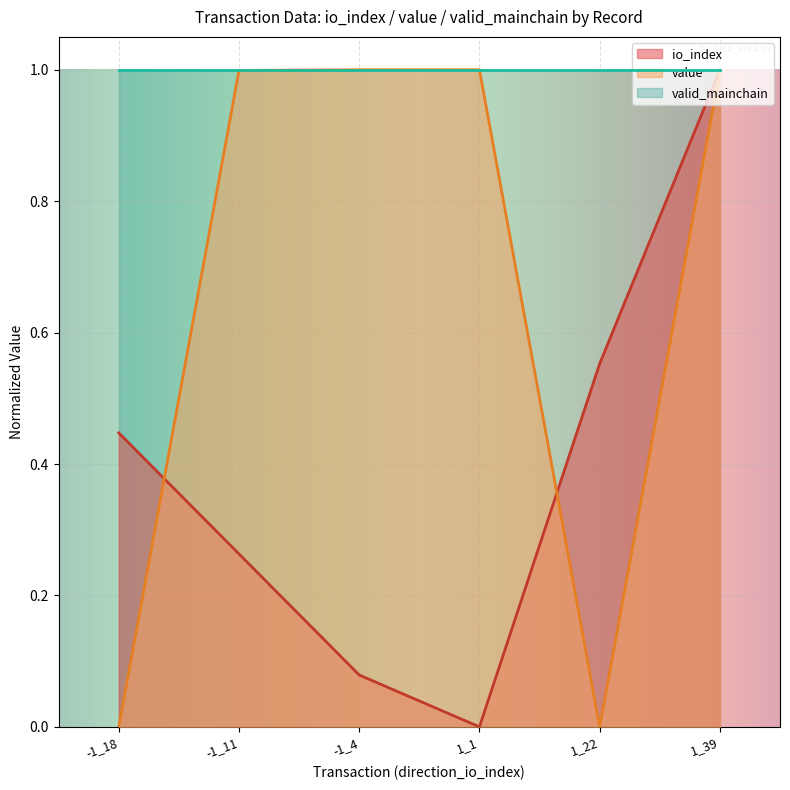

What is the maximum value for valid_mainchain?

1.0